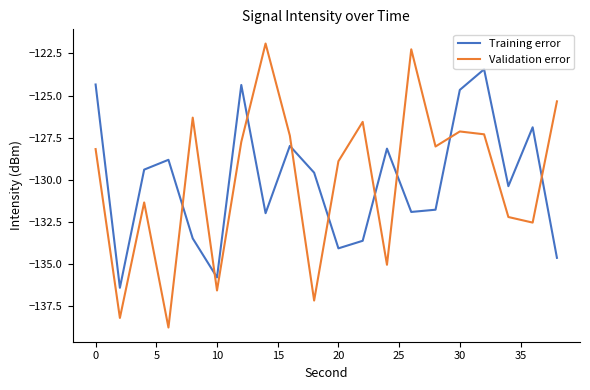

Which series has the widest spread of values?

Validation error